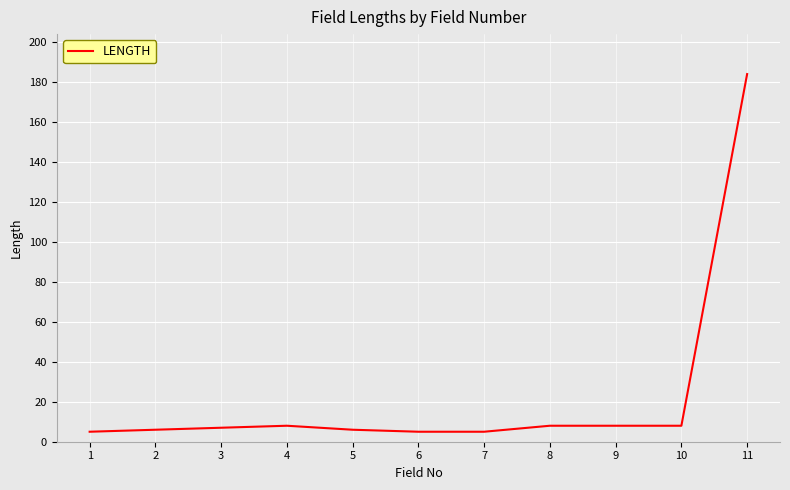

True or false: the data has more than 0 interior local peaks.

True